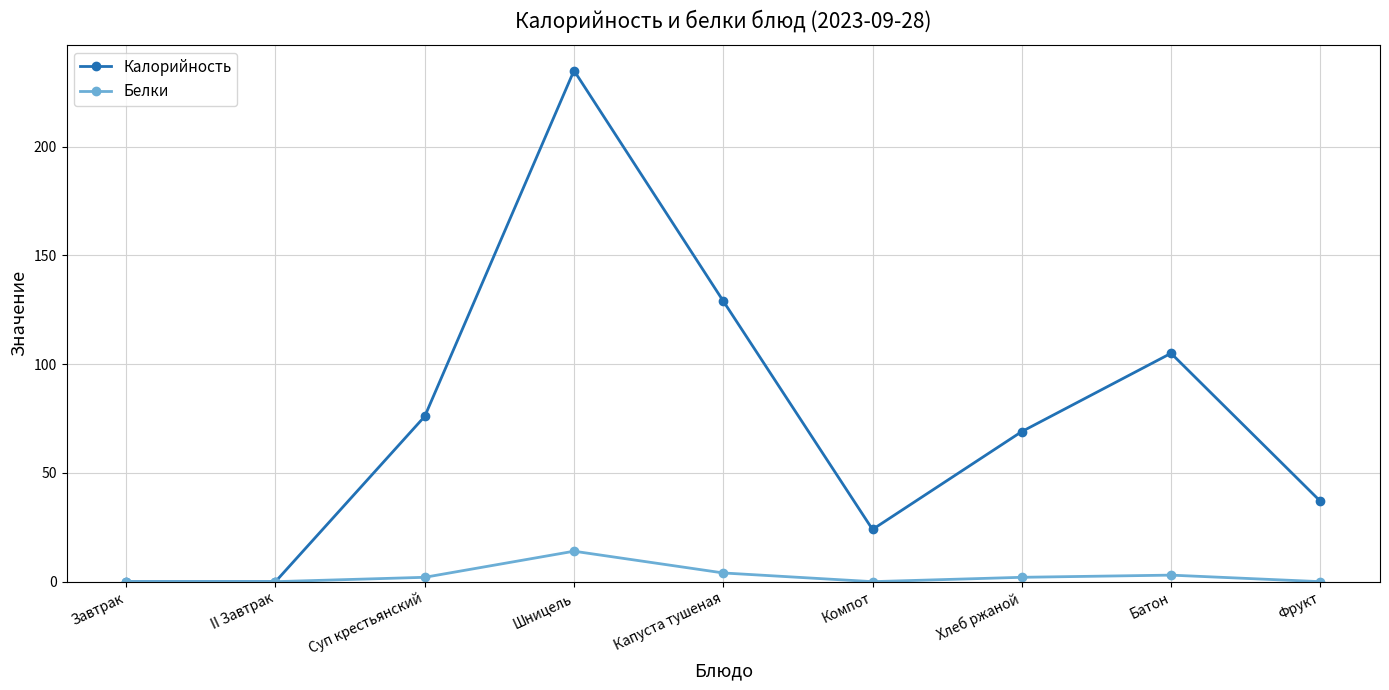

What is the greatest value displayed?

235